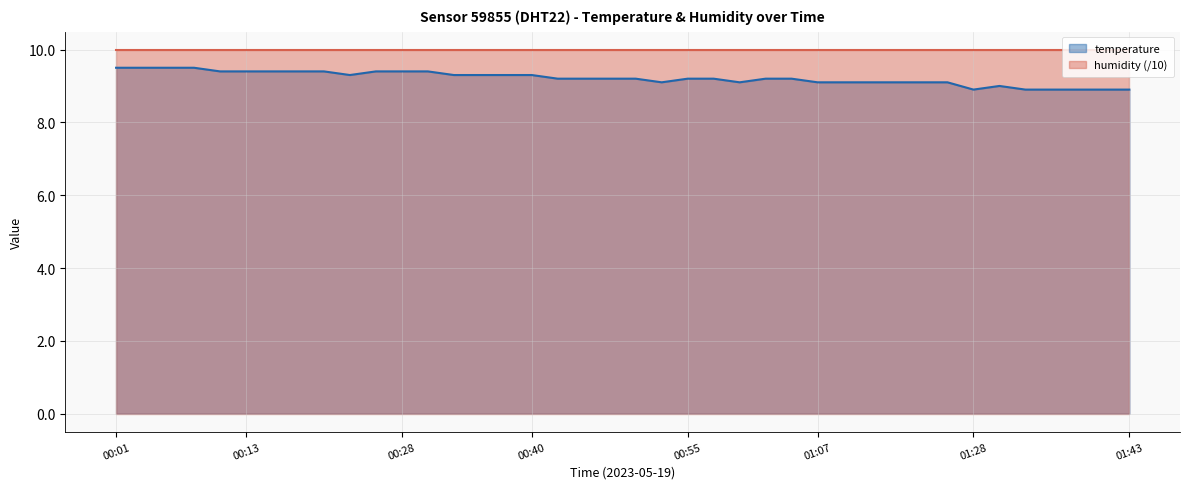

Rank the series by their maximum value, from highest to lowest.

humidity (/10), temperature